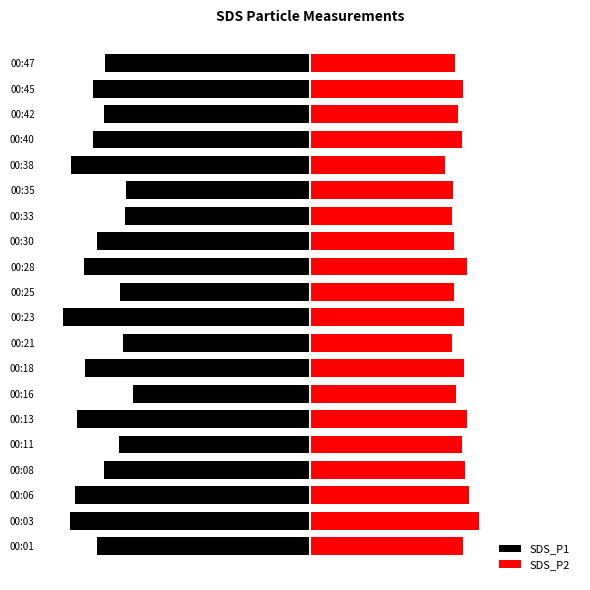

What is the minimum value shown in the chart?

-21.5